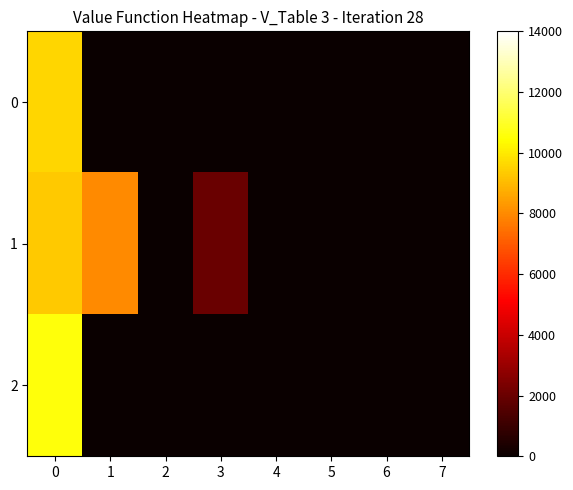

Which series has the largest total across all categories?

1